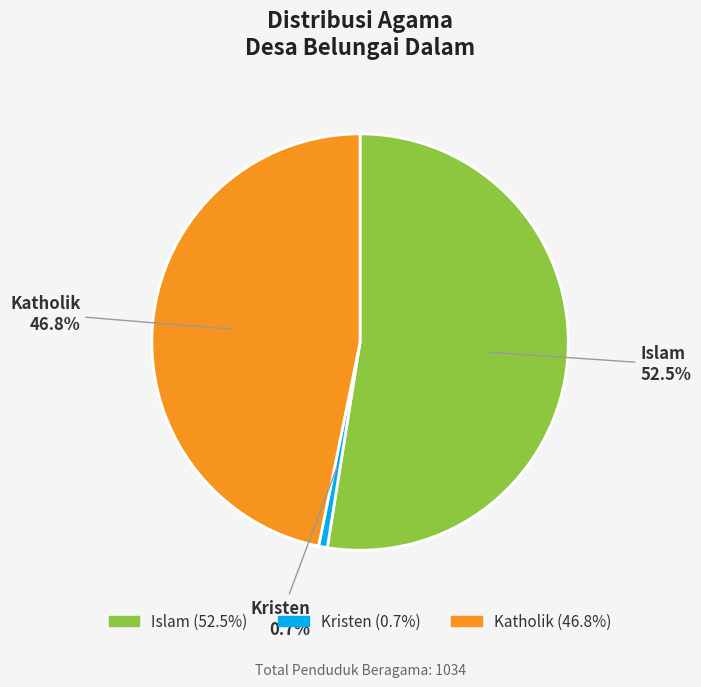

How much of the chart is everything except Islam?

47.5%